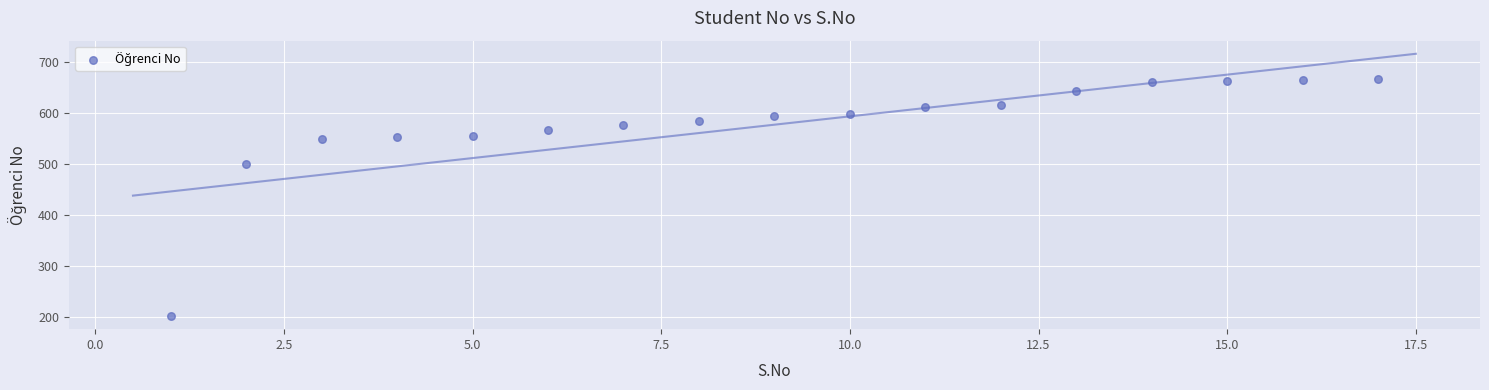

What is the range of Y values (max minus min)?

467